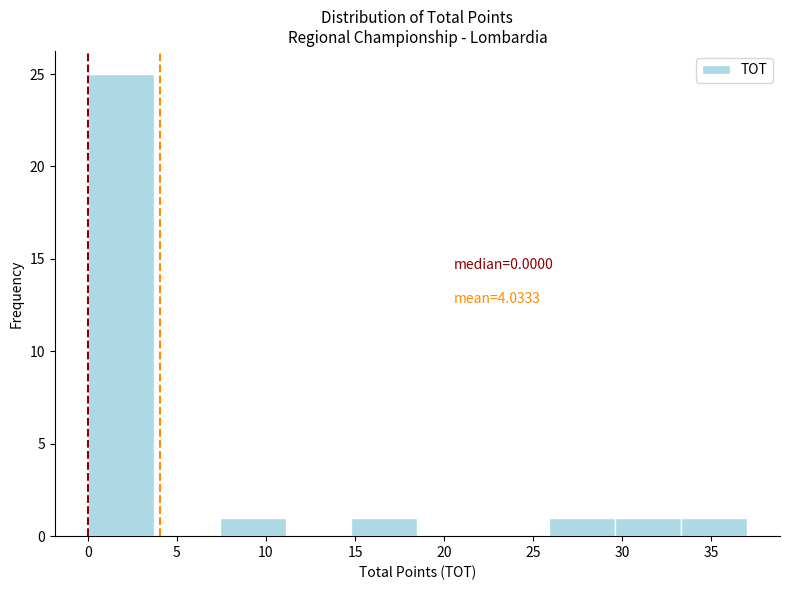

Over which range of the x-axis is the bar tallest?

0.0 to 3.7